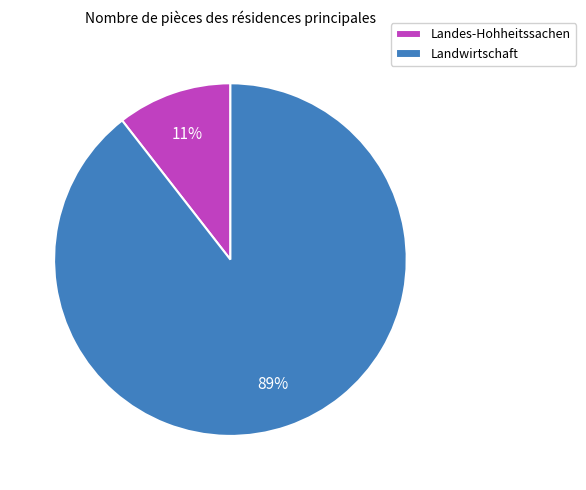

To the nearest percent, what percentage of the pie is Landwirtschaft?

89%